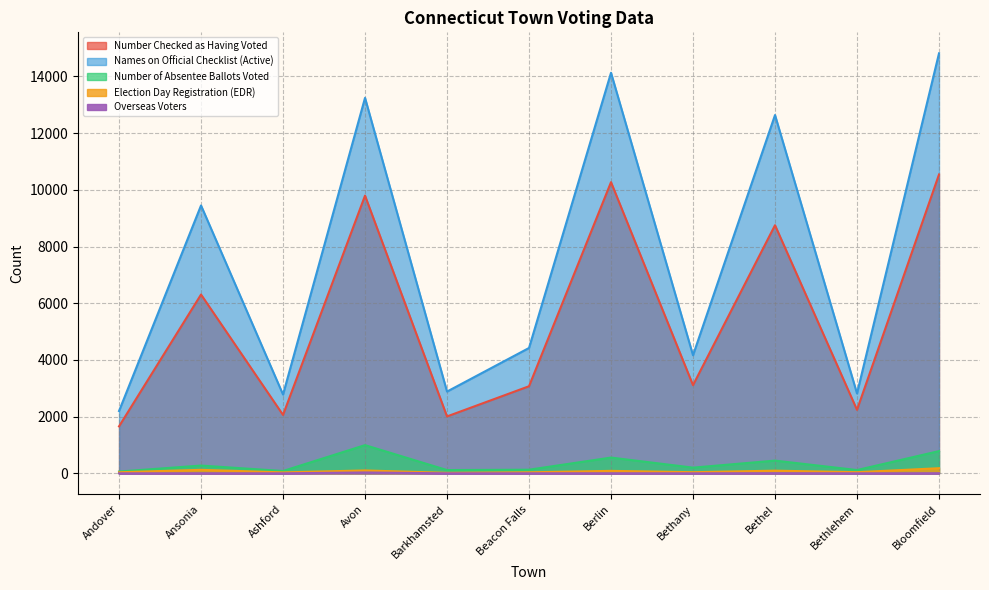

True or false: Names on Official Checklist (Active) and Election Day Registration (EDR) cross at least once.

False